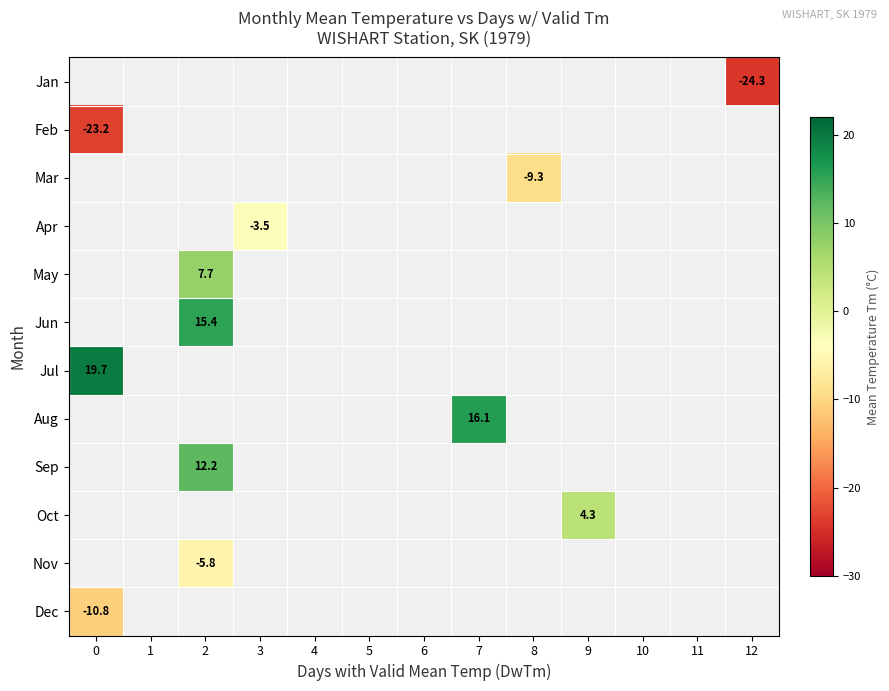

Is it true that Dec equals -18.4 at 0?

False